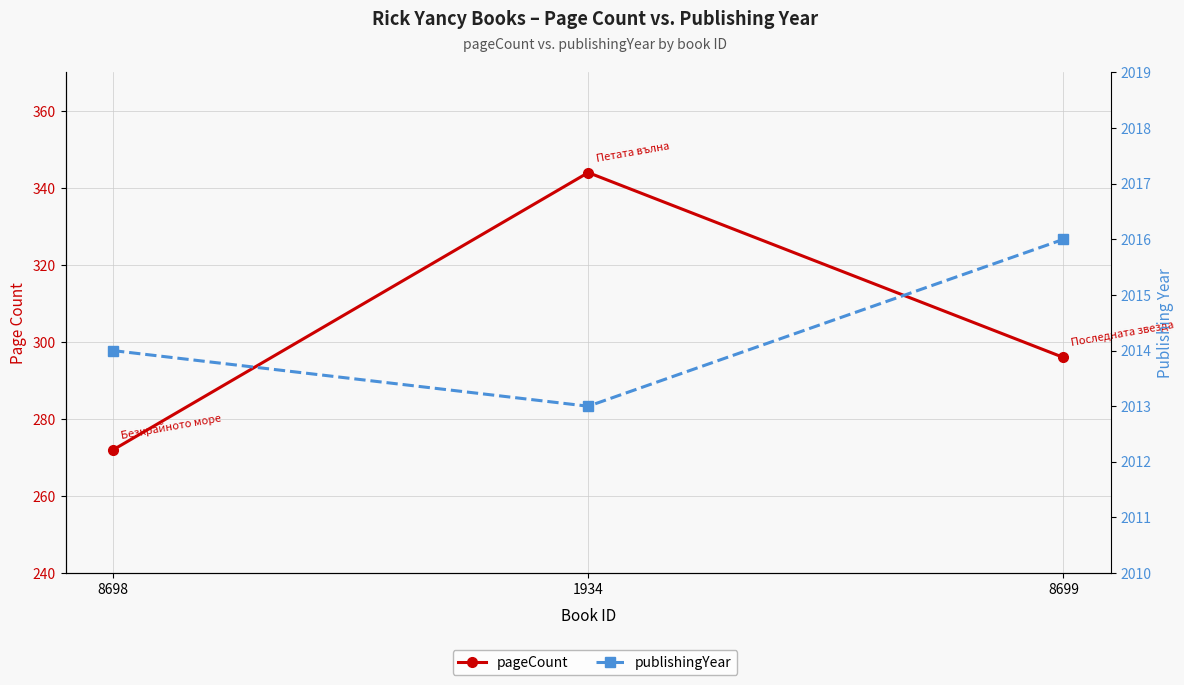

Rank the series at 8699 from highest to lowest value.

publishingYear, pageCount